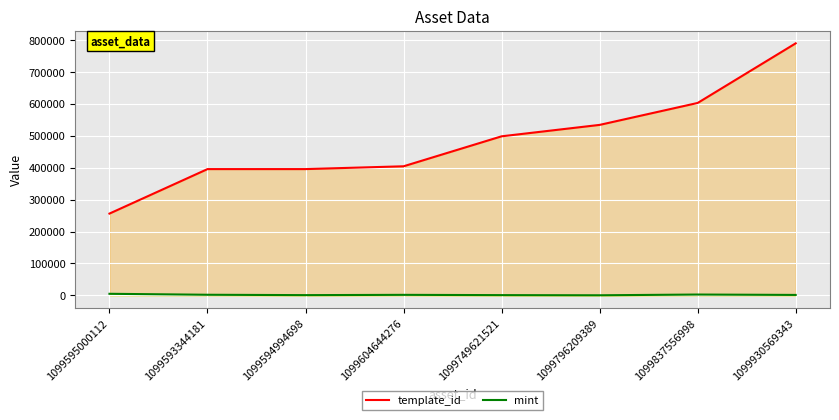

Reading left to right, list all the values displayed in this chart.

template_id: 1099595000112=256179	1099593344181=395565	1099594994698=395582	1099604644276=404373	1099749621521=498304	1099796209389=534089	1099837556998=602830	1099930569343=789638
mint: 1099595000112=4832	1099593344181=1806	1099594994698=666	1099604644276=1536	1099749621521=683	1099796209389=179	1099837556998=2495	1099930569343=1292